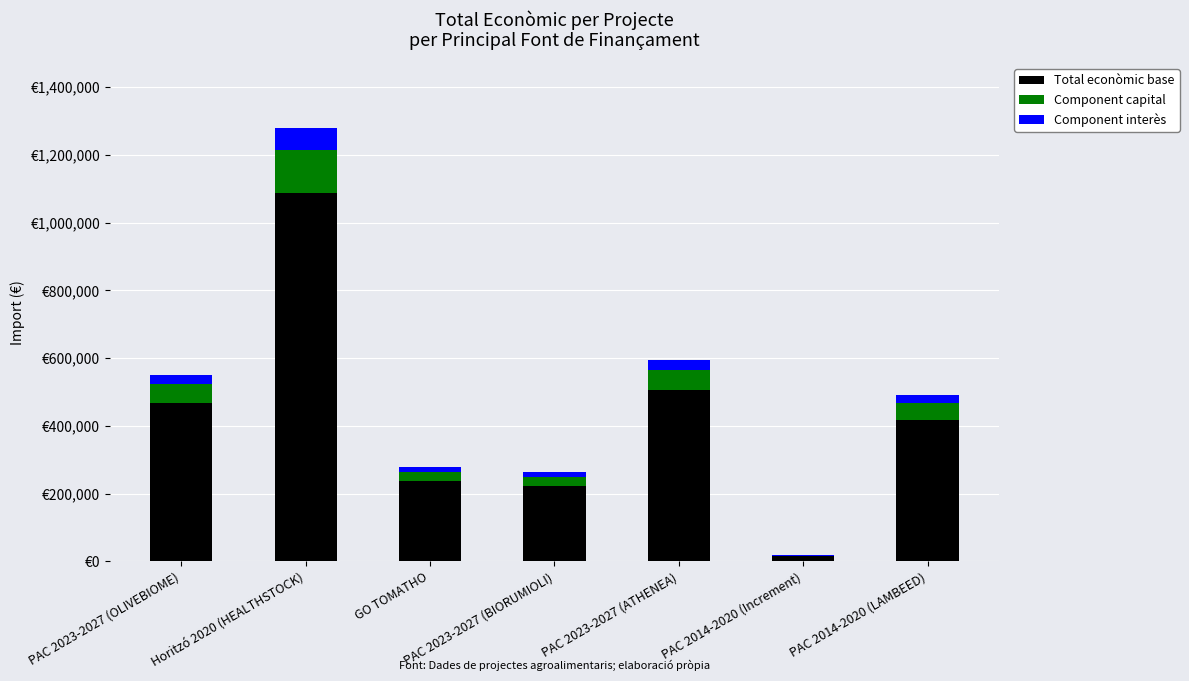

What are all the series names shown in the legend?

Total econòmic base, Component capital, Component interès